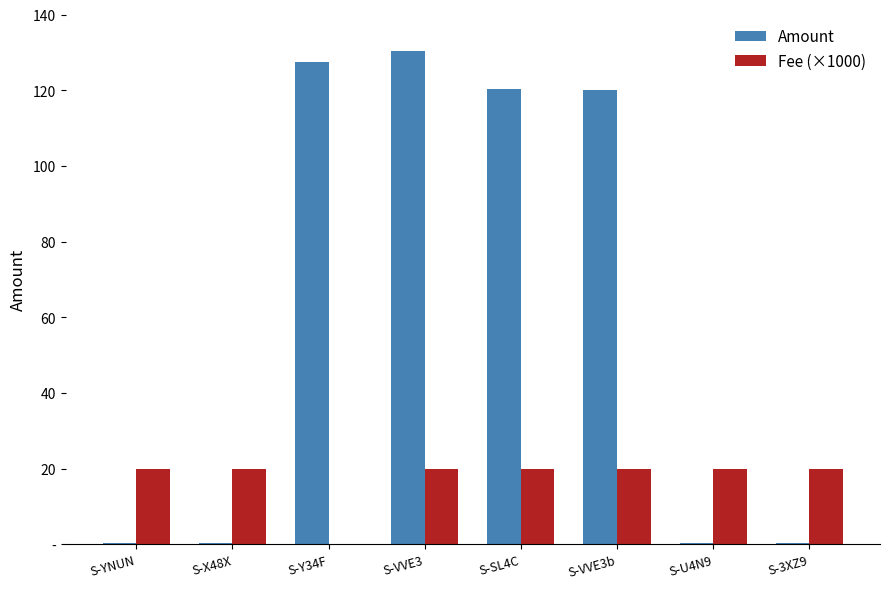

Read the Fee (×1000) value at S-X48X.

20.0